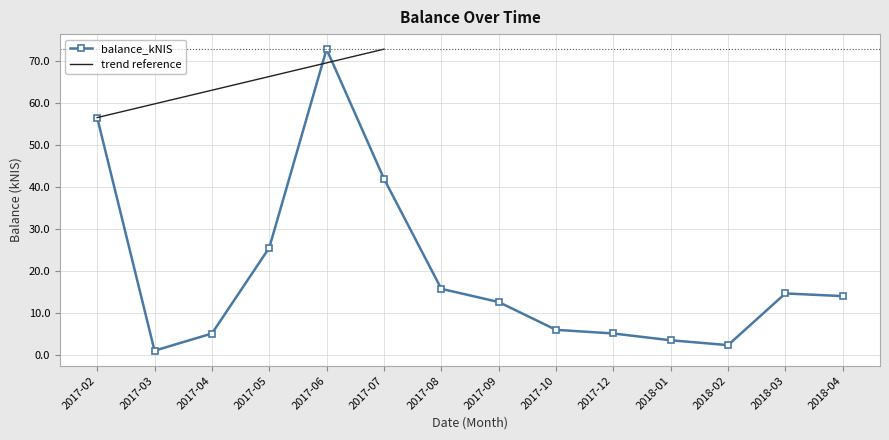

Which category has the lowest value across all series?

2017-03